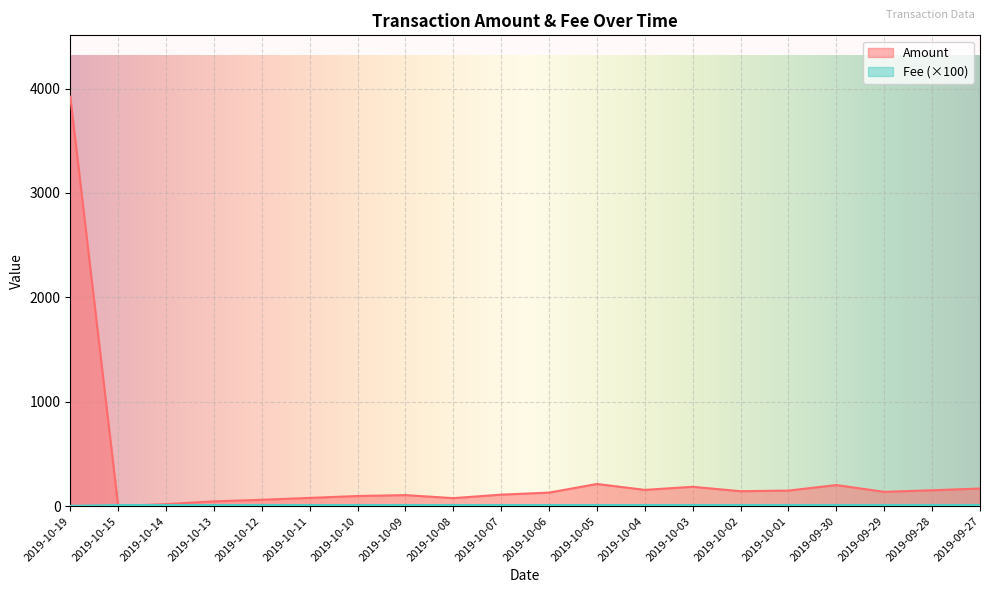

At which label does Amount reach its minimum?

2019-10-15